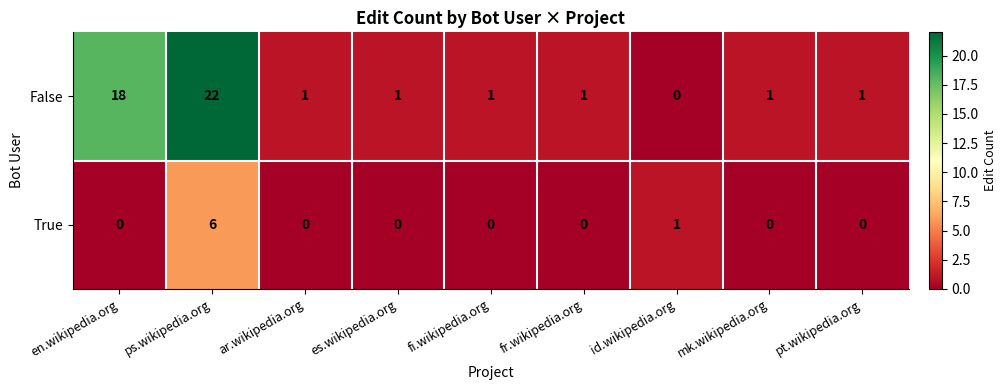

Reading right to left, what are all the values shown in this chart?

False: pt.wikipedia.org=1	mk.wikipedia.org=1	id.wikipedia.org=0	fr.wikipedia.org=1	fi.wikipedia.org=1	es.wikipedia.org=1	ar.wikipedia.org=1	ps.wikipedia.org=22	en.wikipedia.org=18
True: pt.wikipedia.org=0	mk.wikipedia.org=0	id.wikipedia.org=1	fr.wikipedia.org=0	fi.wikipedia.org=0	es.wikipedia.org=0	ar.wikipedia.org=0	ps.wikipedia.org=6	en.wikipedia.org=0